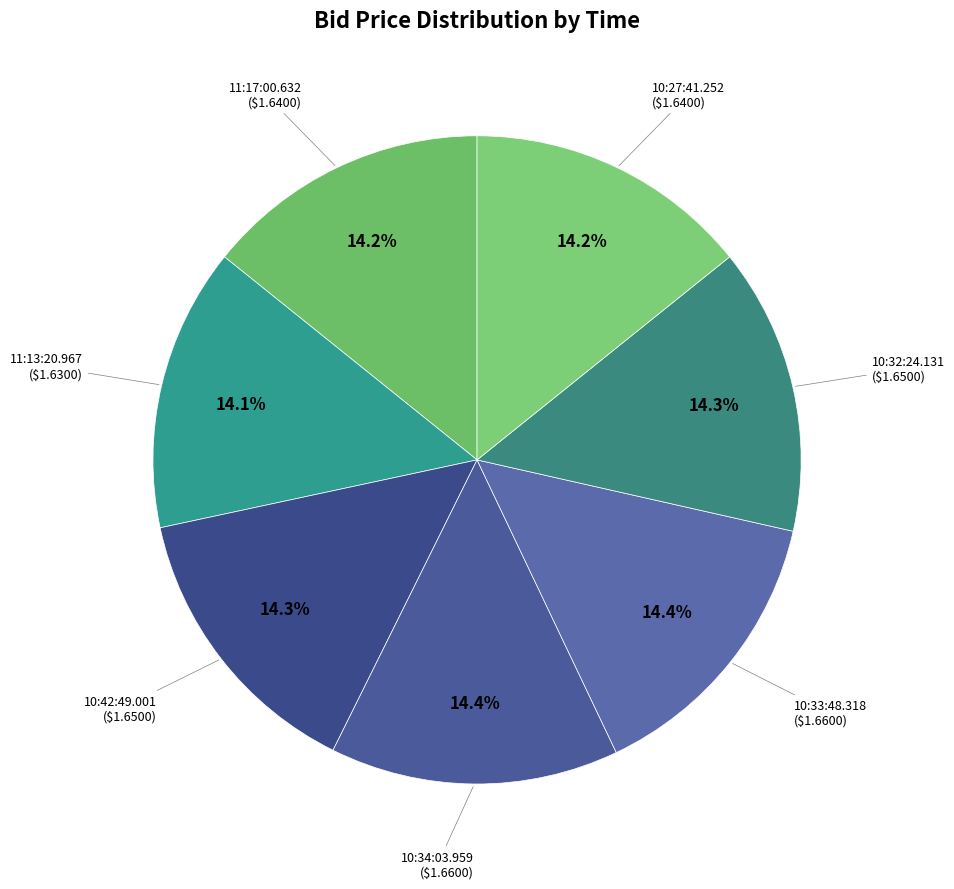

How many segments does this pie chart have?

7